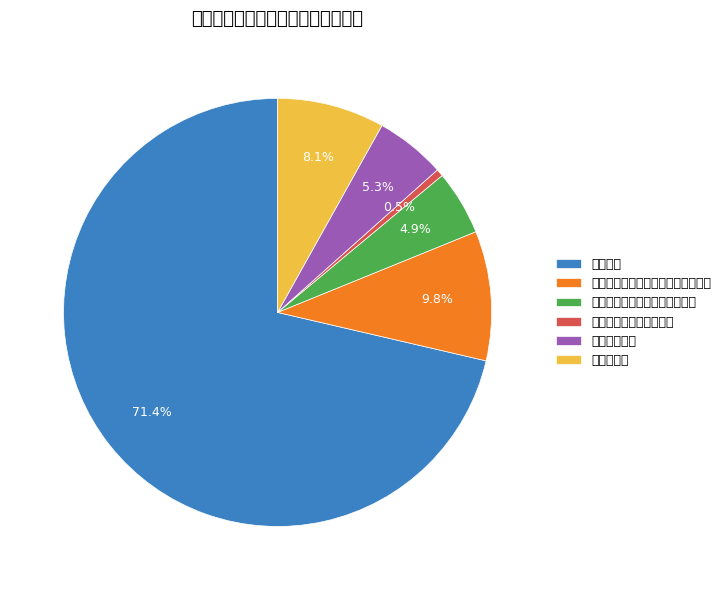

What portion of the pie excludes 机关事业单位职业年金缴费支出?

95.1%